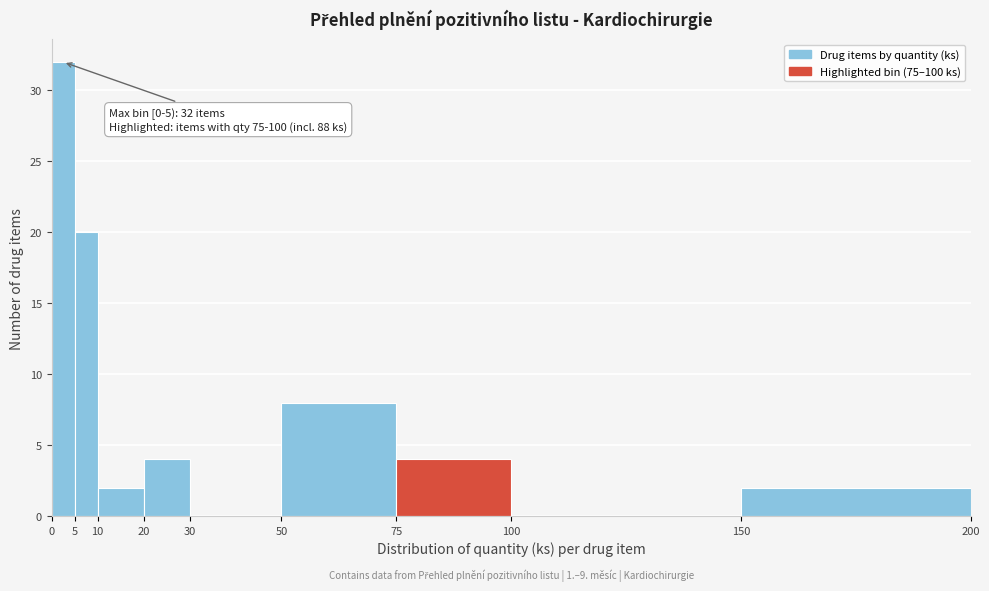

Over which range of the x-axis is the bar tallest?

0 to 5